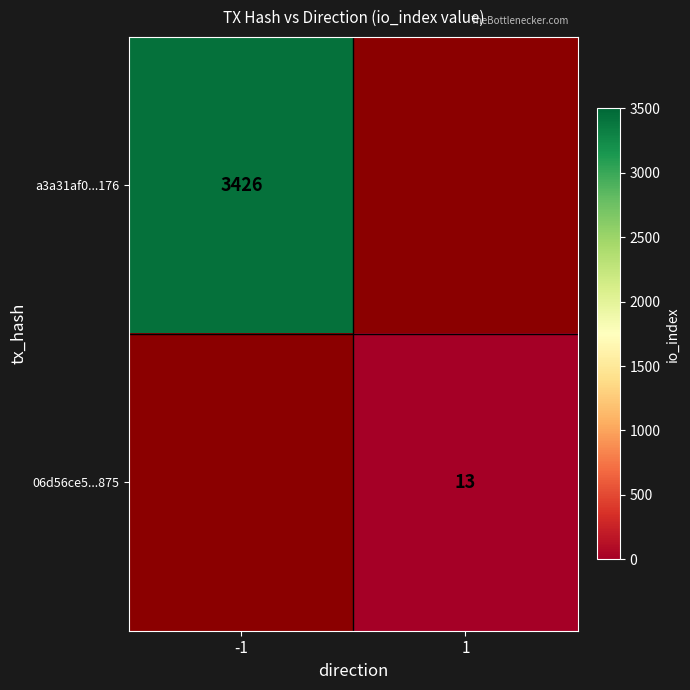

Is it true that 06d56ce5...875 equals 21 at 1?

False